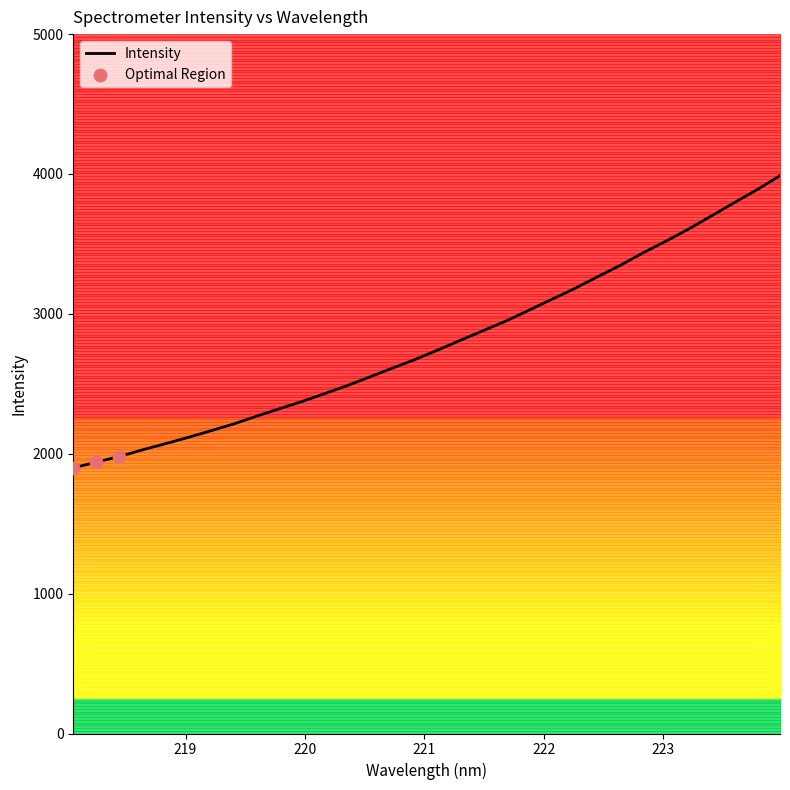

Approximately how many times larger is the value at 219.9712 compared to 221.1174?

0.9